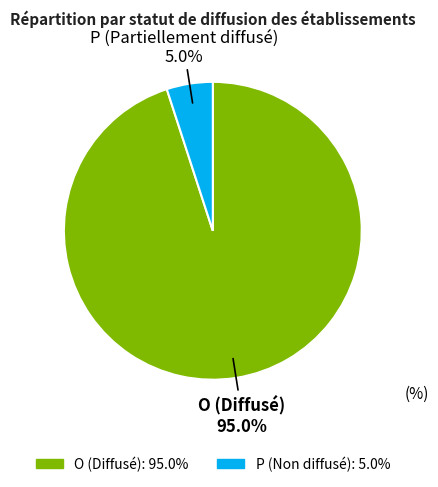

How many slices are in this pie chart?

2